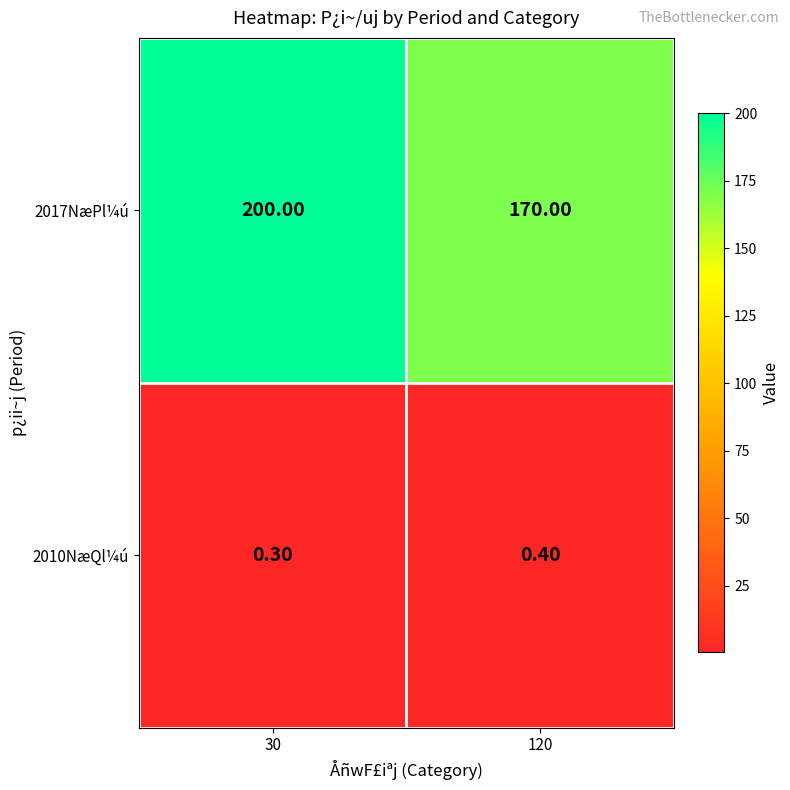

Which series has the largest range (max minus min)?

2017NæPl¼ú